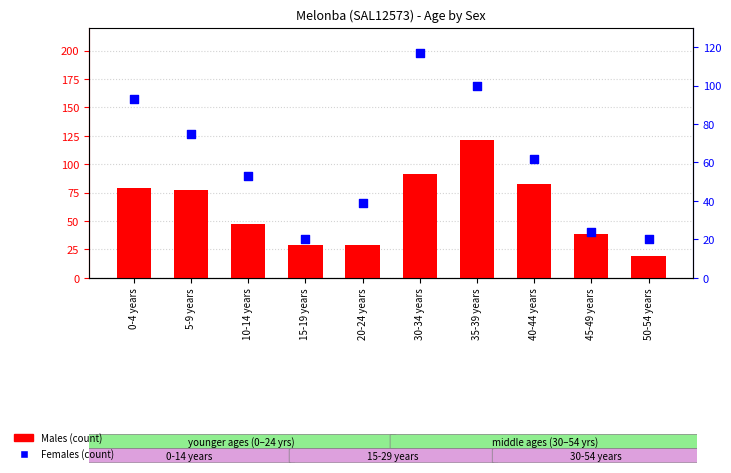

At which category is the sum across all series the highest?

35-39 years